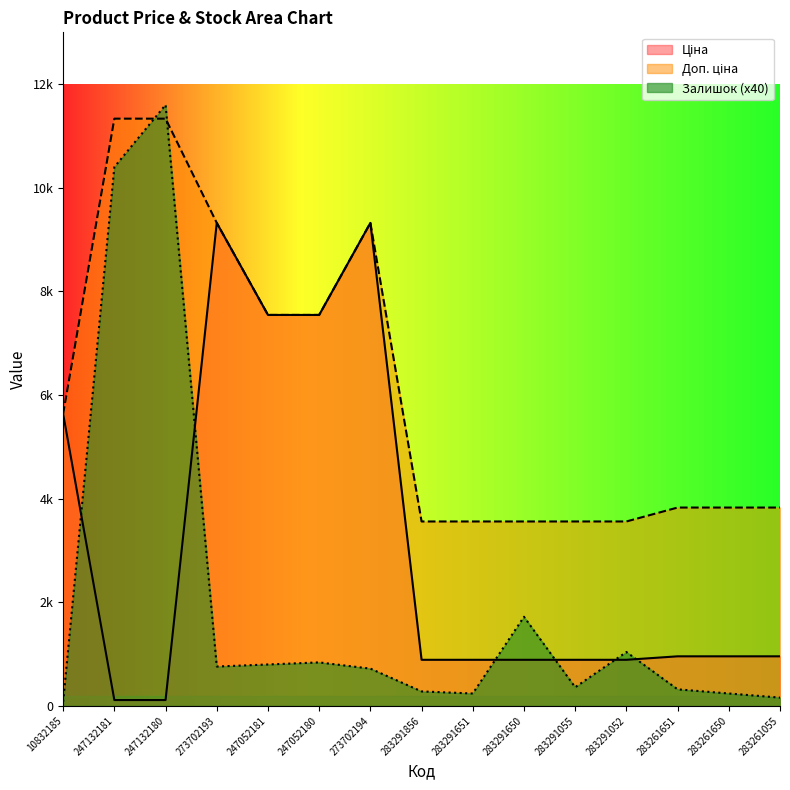

What position from the right is 283291650?

6